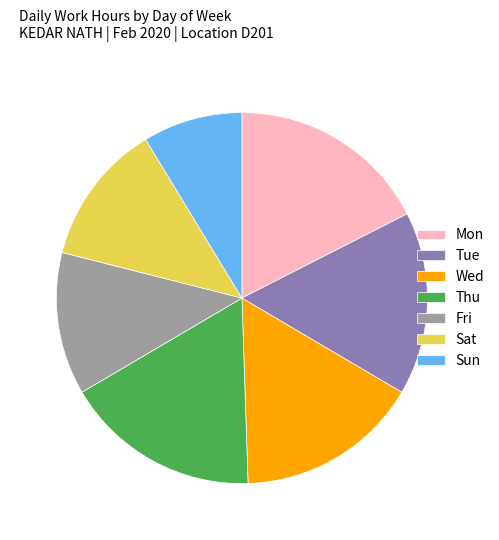

Between Thu and Wed, which is larger?

Thu